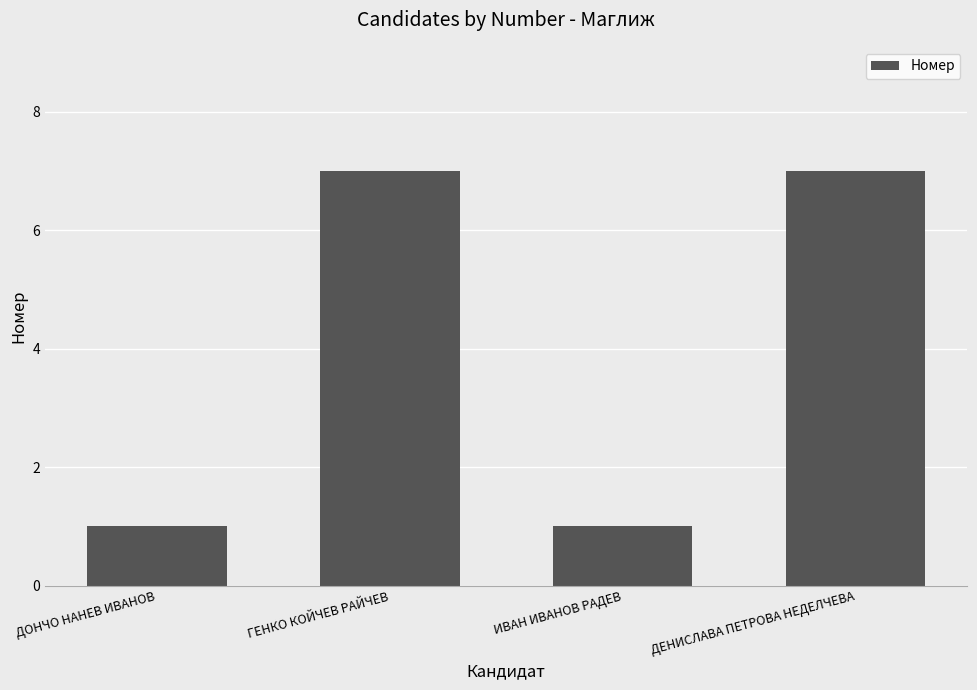

Reading right to left, list all the values displayed in this chart.

7	1	7	1